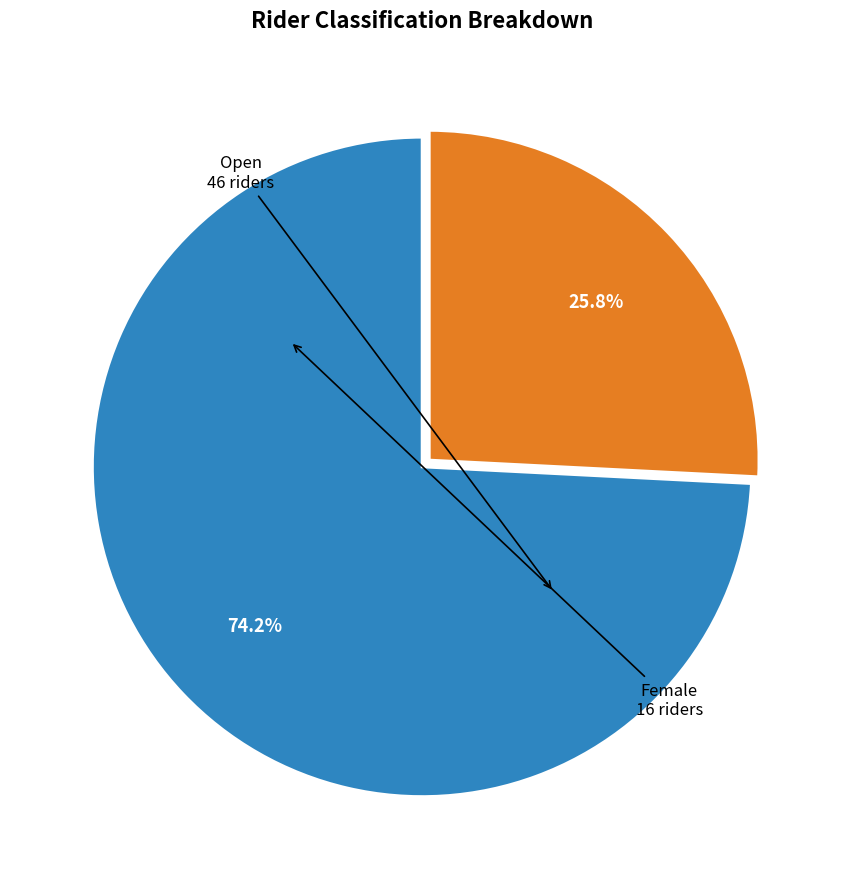

Does any single category account for the majority?

Yes